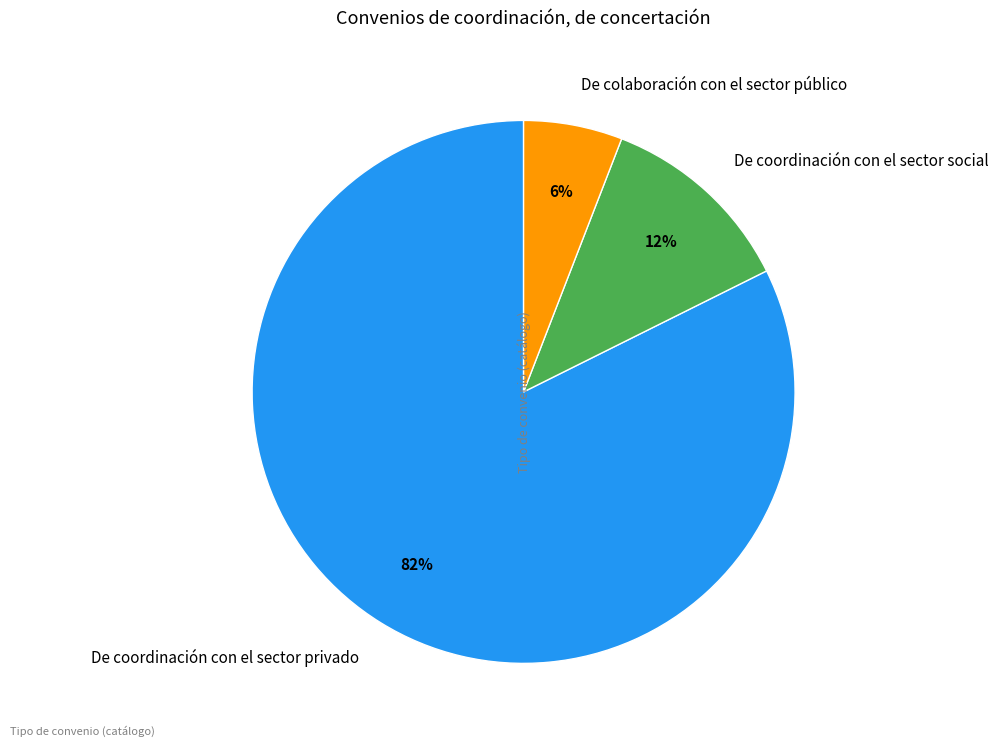

Is De colaboración con el sector público the majority of the pie?

No